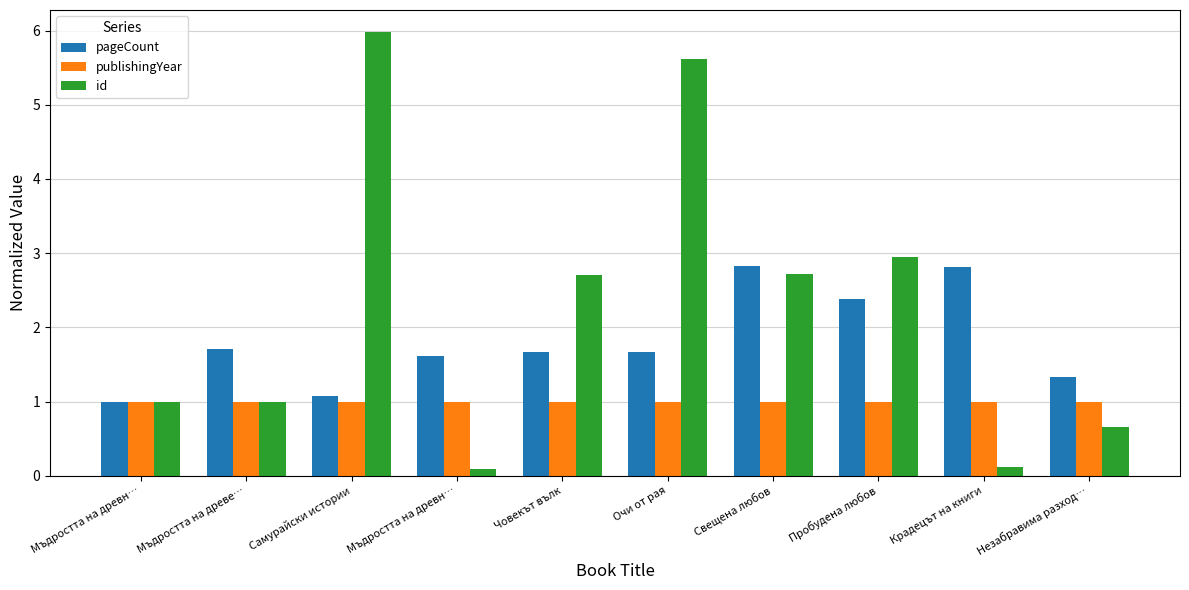

How many categories are shown in the chart?

10